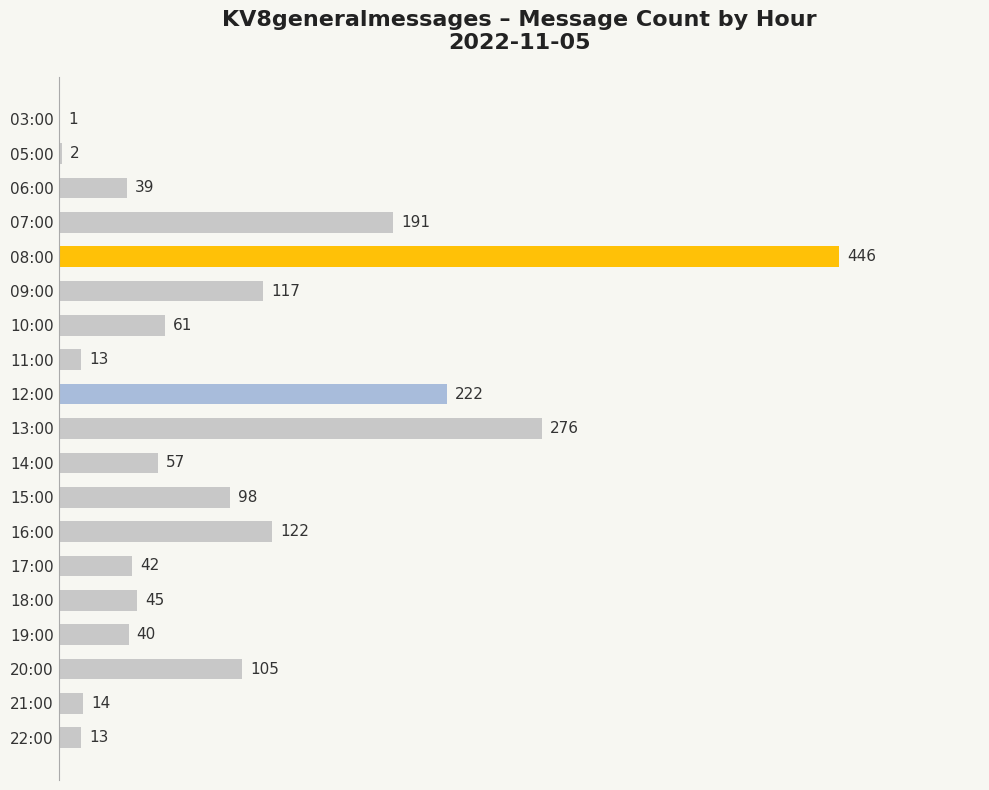

Are the bars grouped side by side (vs. stacked)?

No